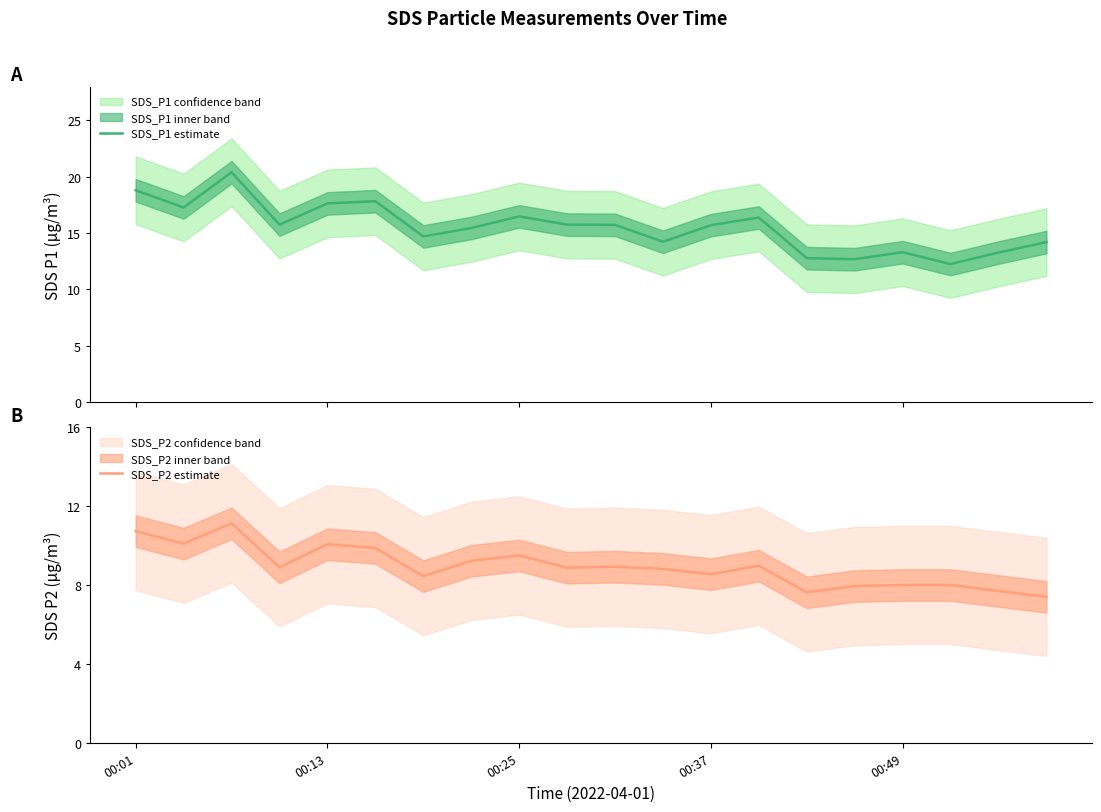

Which series has the widest spread of values?

SDS_P1 estimate